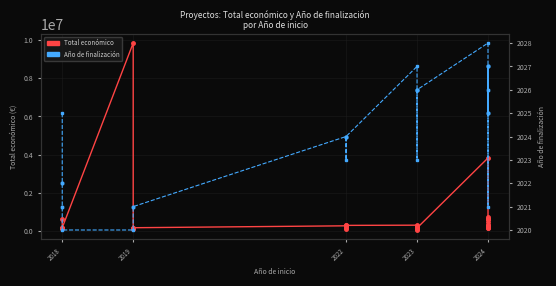

In Año de finalización, how many points are higher than both neighbors (excluding endpoints)?

5